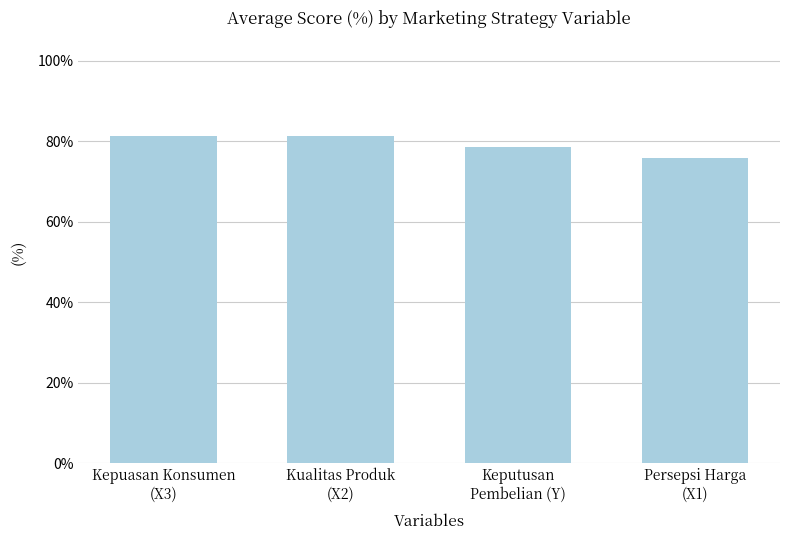

What is the value of the 4th bar from the left?

76.0